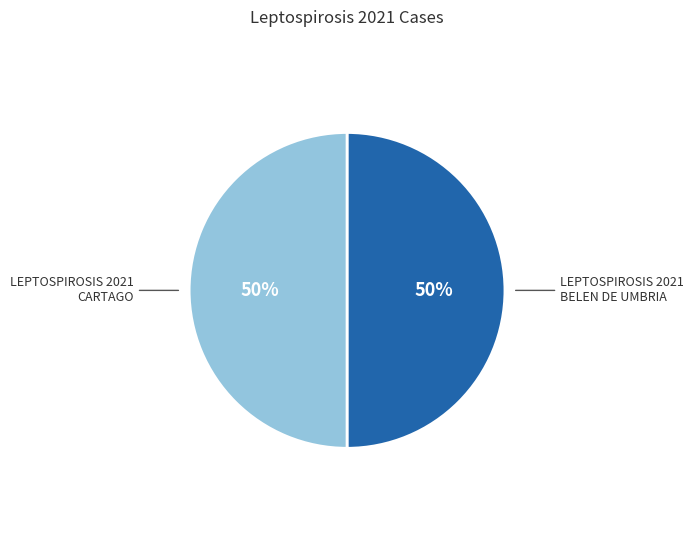

To the nearest percent, what is the combined percentage of LEPTOSPIROSIS 2021 CARTAGO and LEPTOSPIROSIS 2021 BELEN DE UMBRIA?

100%